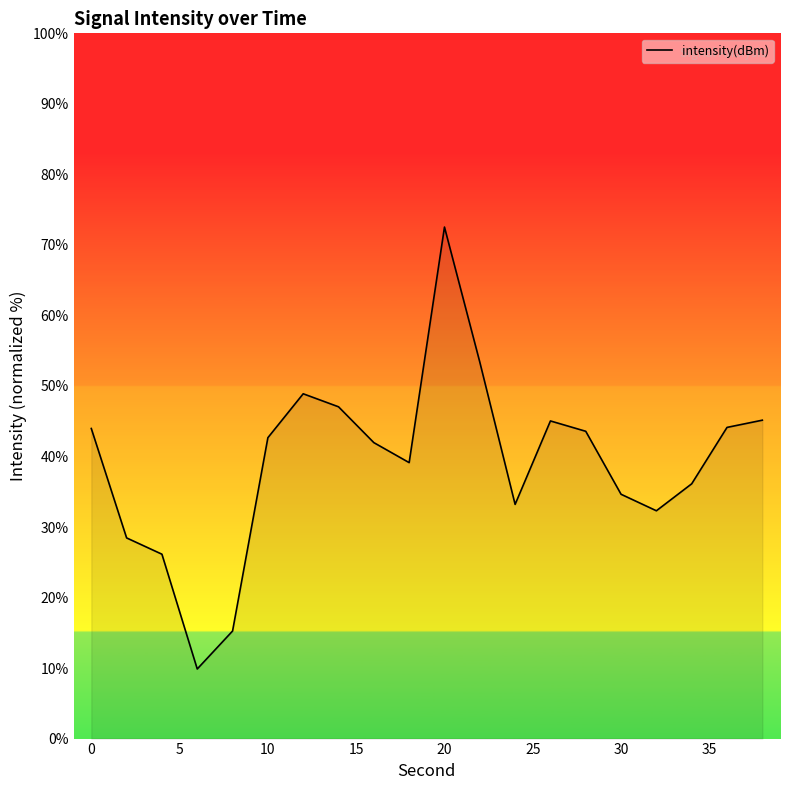

What is the smallest value displayed?

9.9